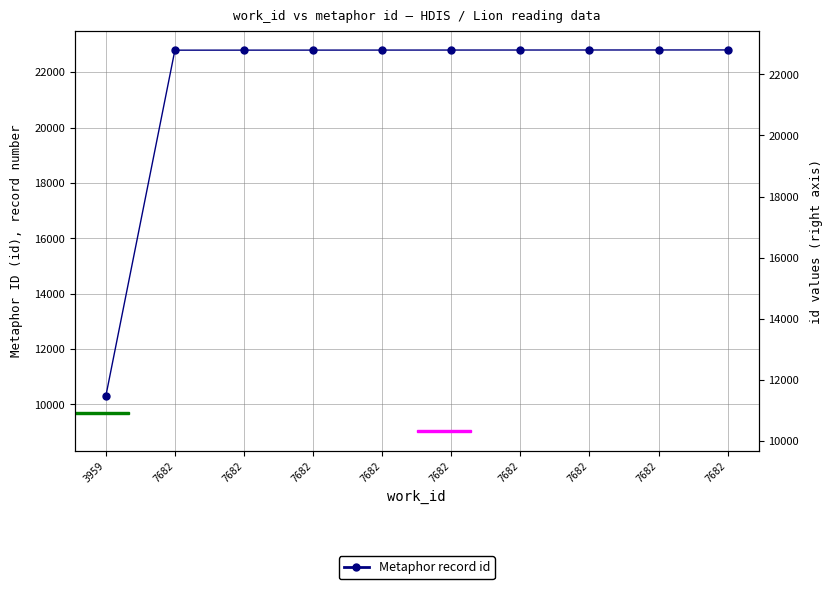

How many series are shown in this chart?

1